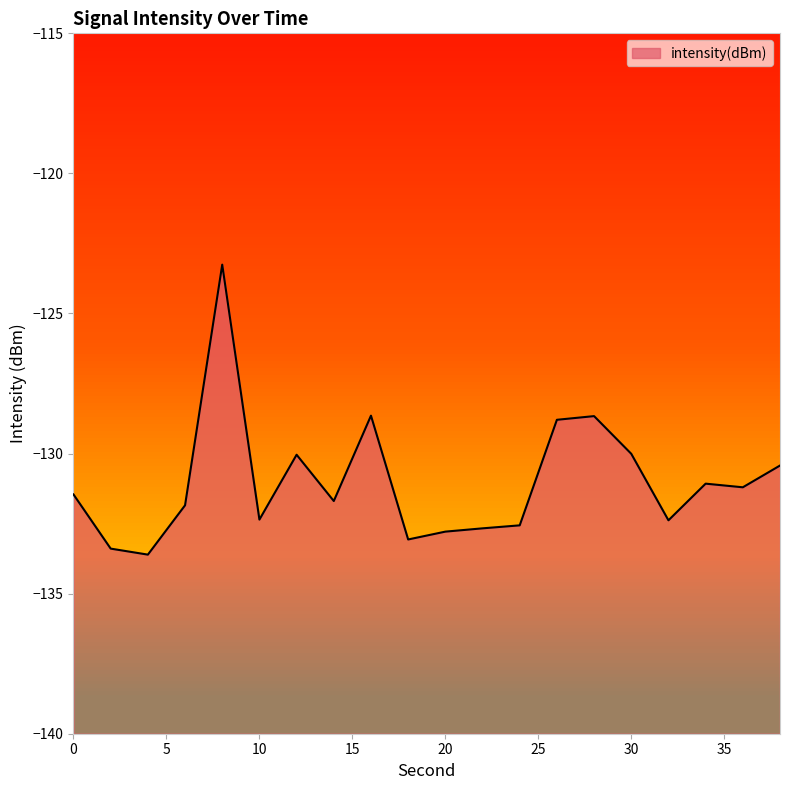

True or false: there are more than 2 points higher than both neighbors.

True